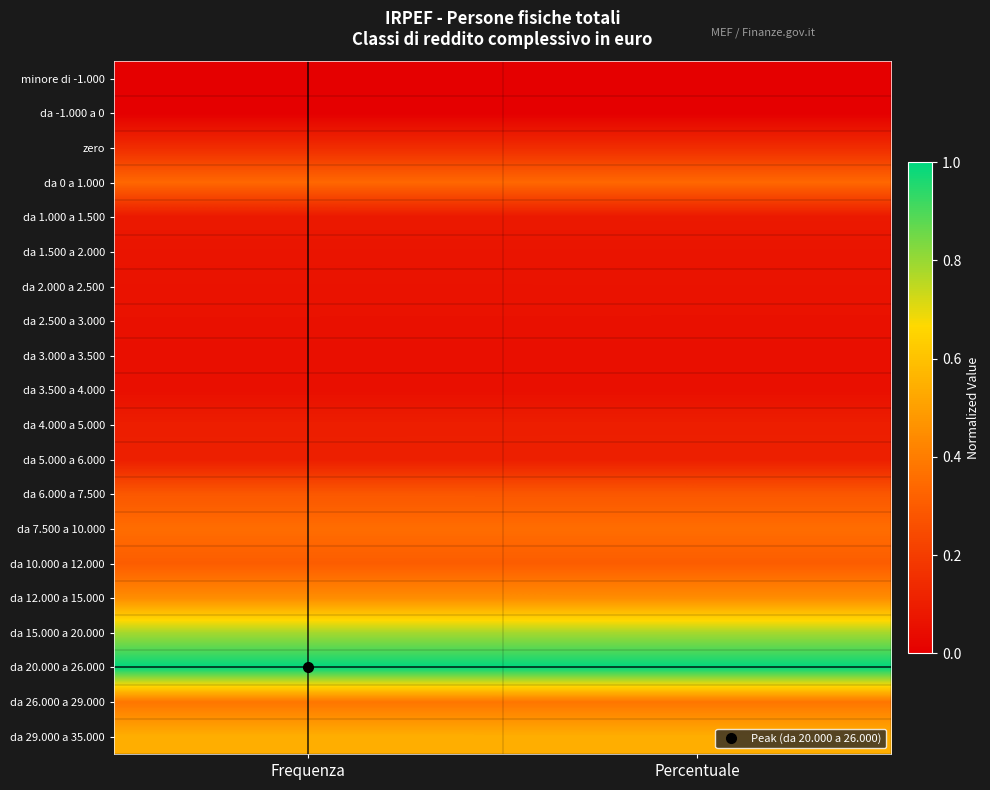

What is the total value across all series at Frequenza?

5.2